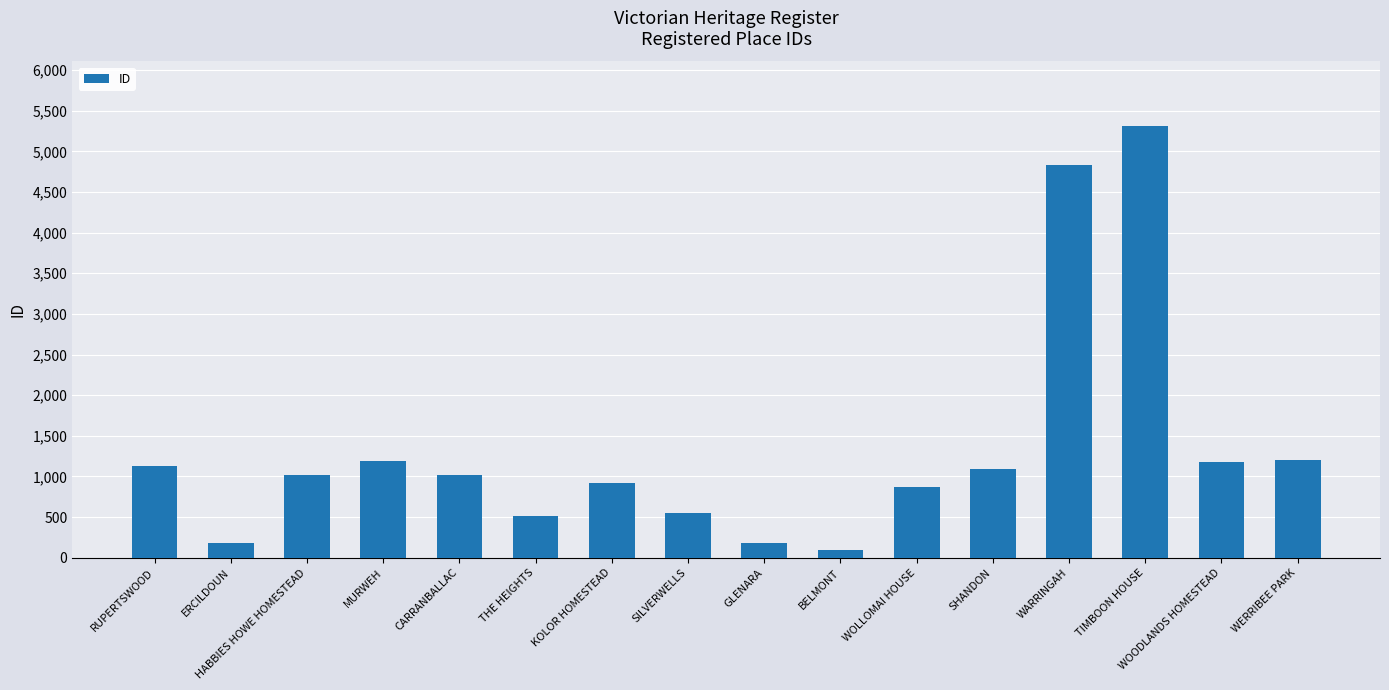

What is the greatest value displayed?

5309